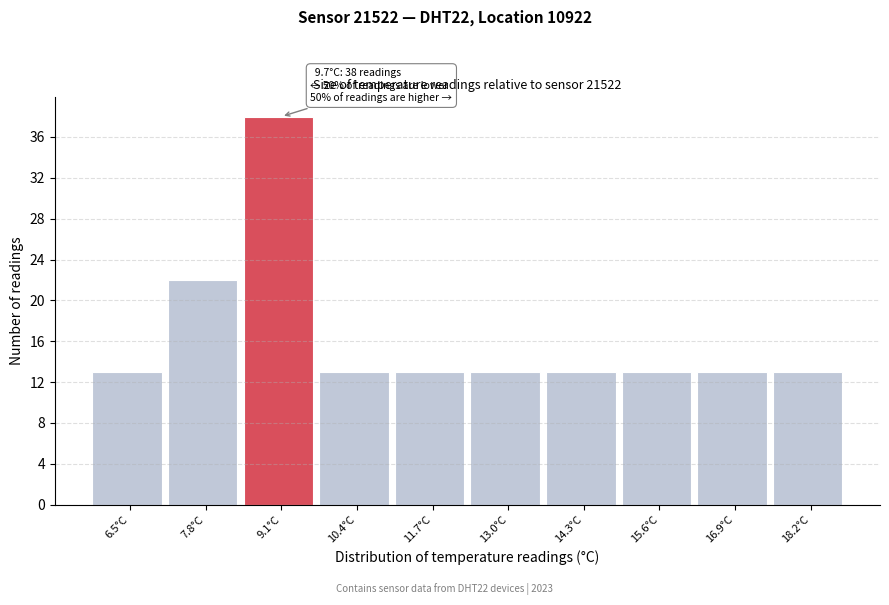

Reading left to right, transcribe all the data shown in this chart.

6.5°C=13	7.8°C=22	9.1°C=38	10.4°C=13	11.7°C=13	13.0°C=13	14.3°C=13	15.6°C=13	16.9°C=13	18.2°C=13